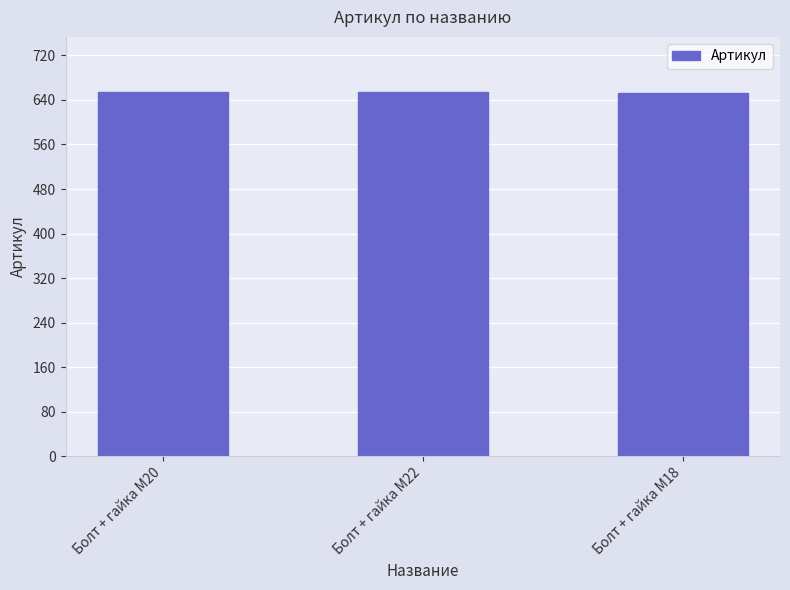

What is the value of the 3rd bar from the left?

653